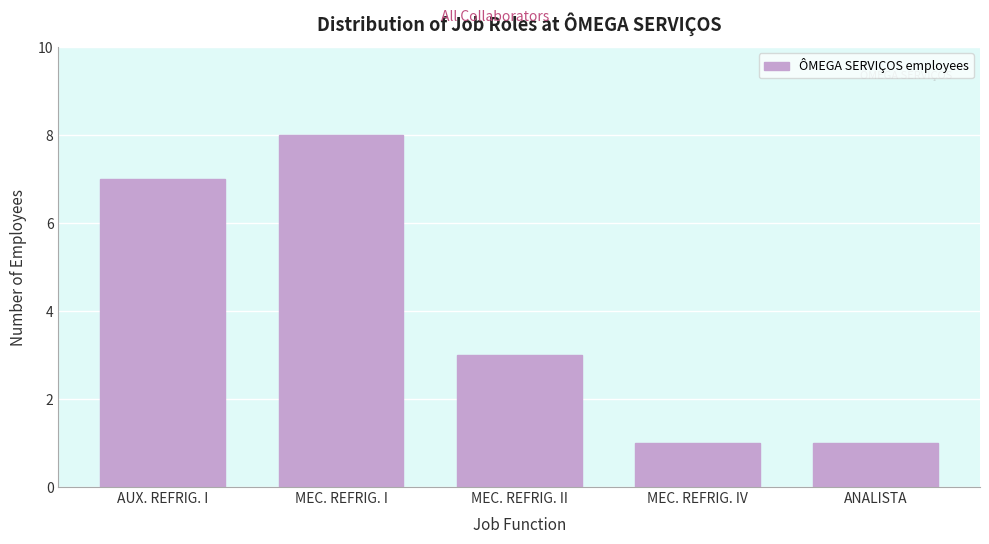

Reading left to right, extract all data points from this chart.

AUX. REFRIG. I=7	MEC. REFRIG. I=8	MEC. REFRIG. II=3	MEC. REFRIG. IV=1	ANALISTA=1